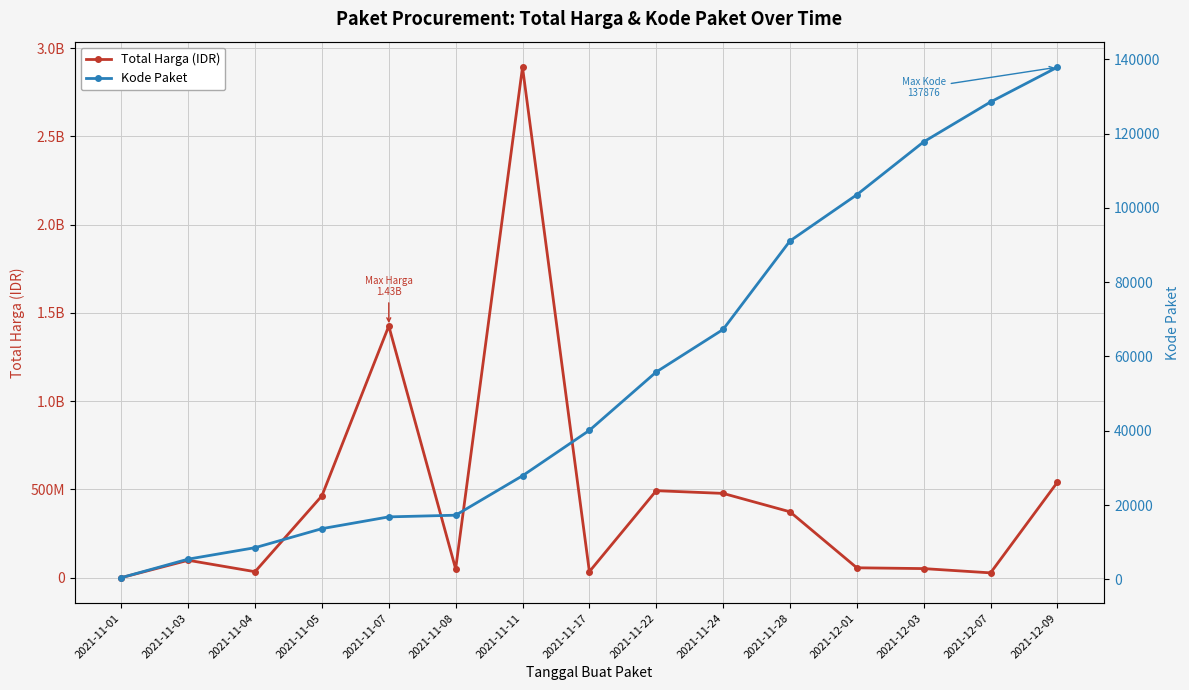

What is the label of the 13th point from the left?

2021-12-03